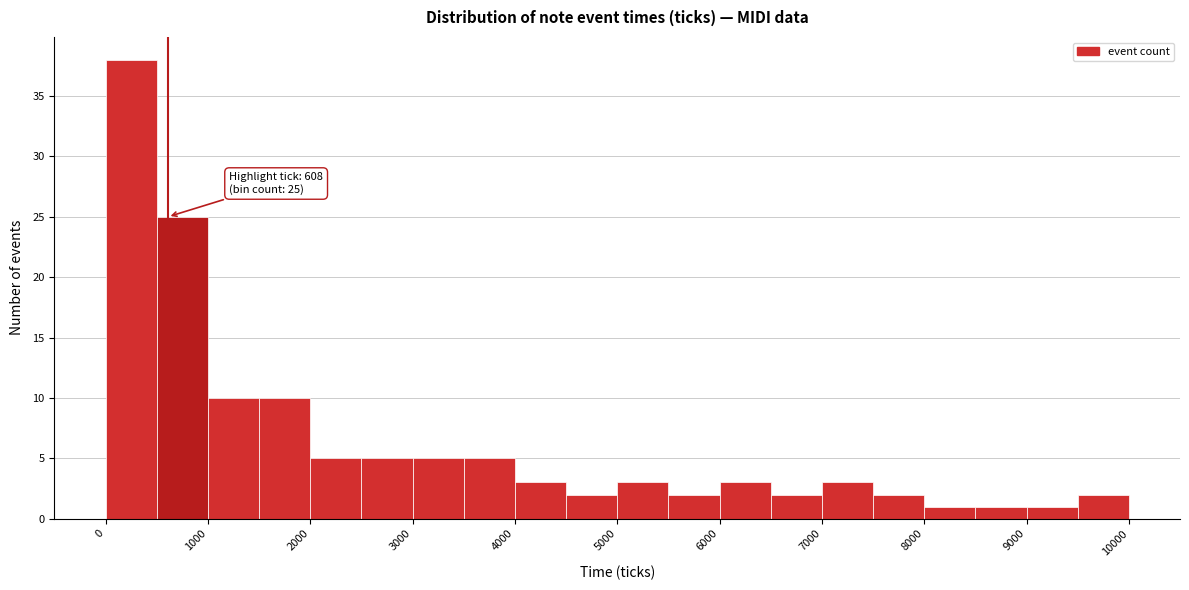

Which range on the x-axis has the tallest bar?

0 to 500